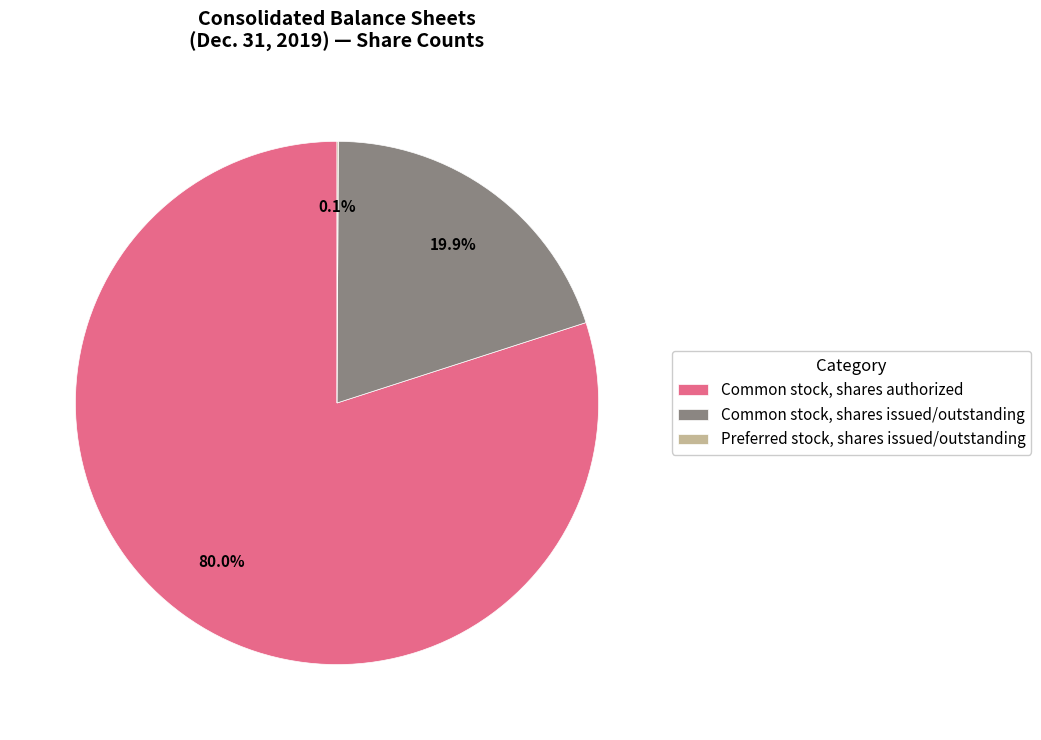

Which category has the biggest portion of the pie?

Common stock, shares authorized